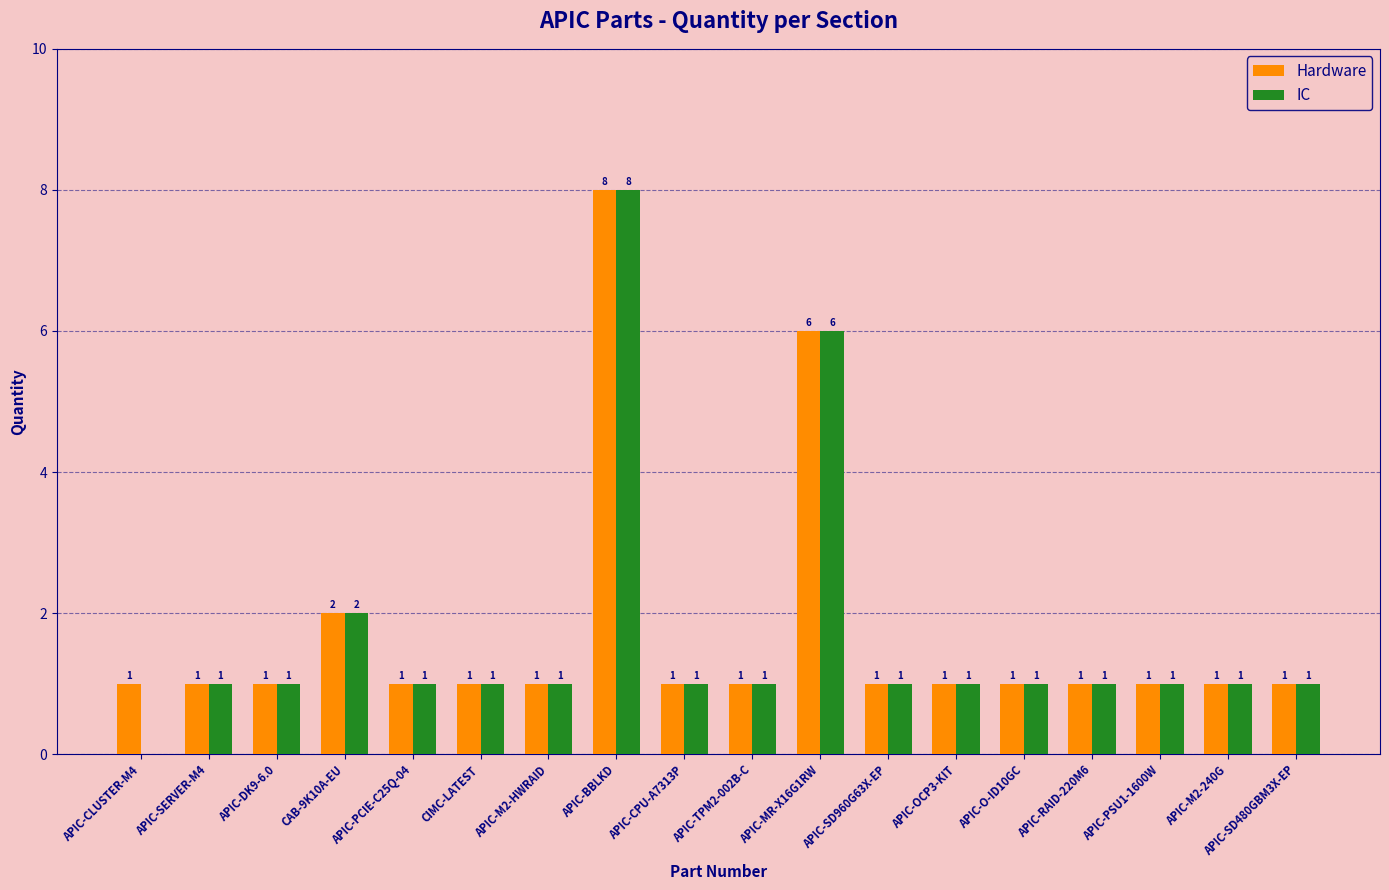

At which category is the sum across all series the highest?

APIC-BBLKD